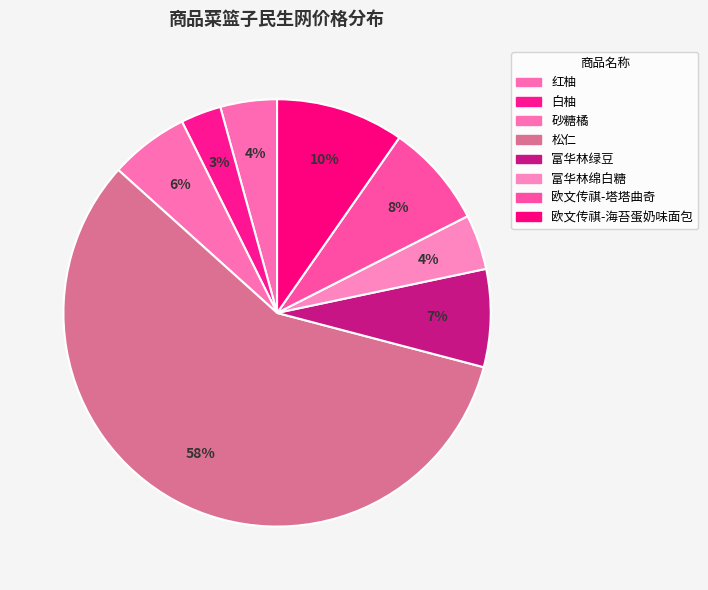

Count the number of slices in the pie.

8